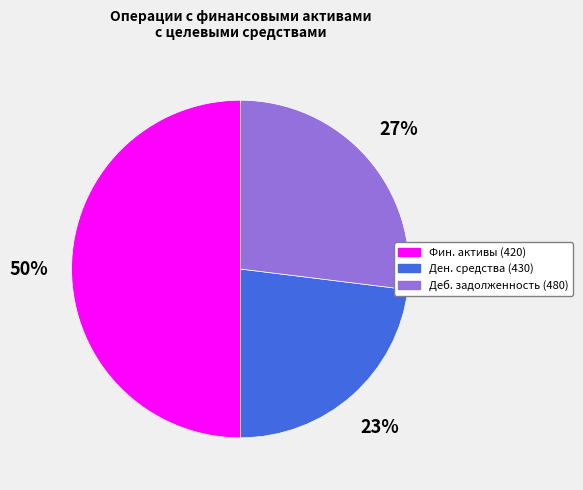

Is Ден. средства (430) the majority of the pie?

No